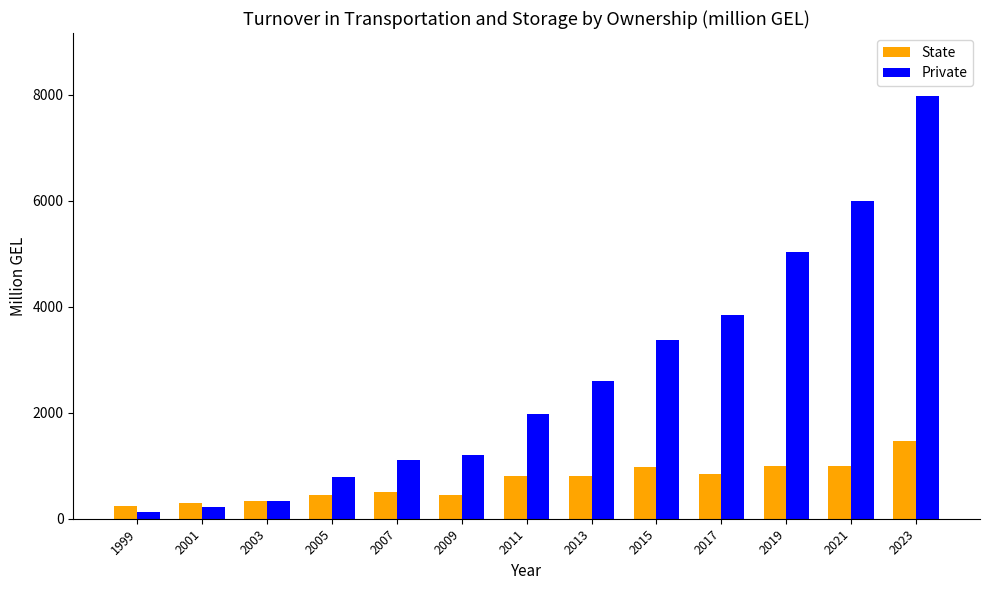

Are the bars grouped side by side (vs. stacked)?

Yes